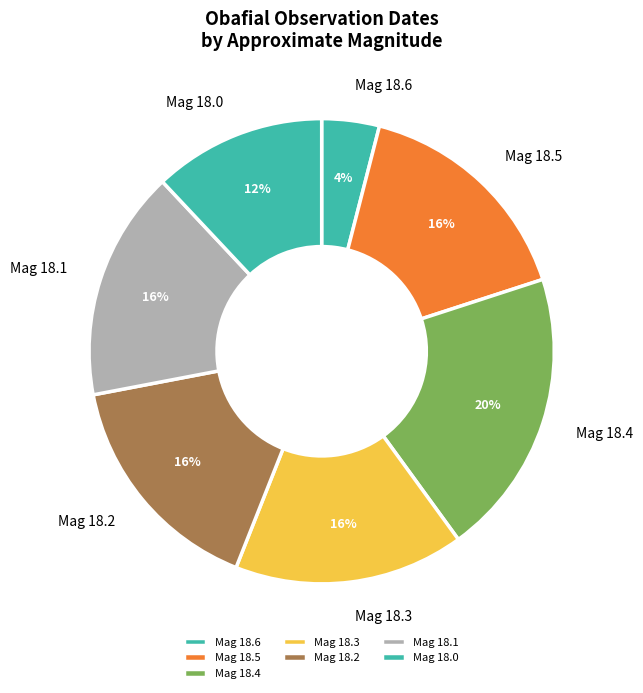

Which slice is the smallest?

Mag 18.6